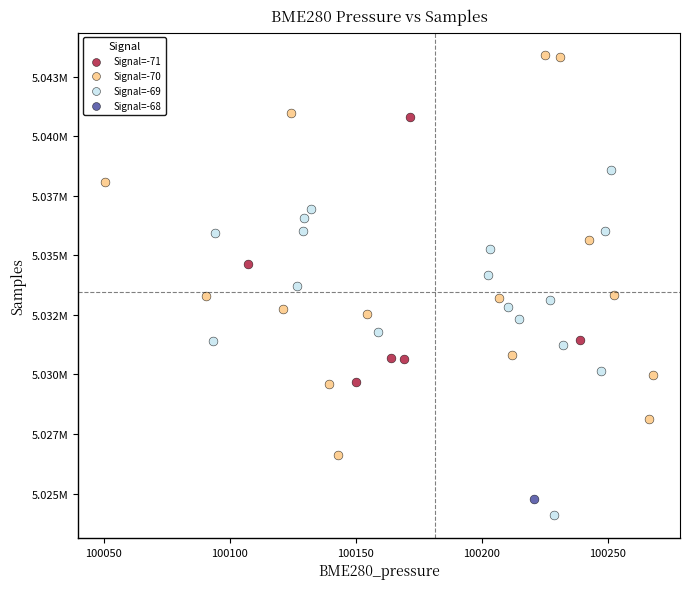

Which series reaches the maximum Y coordinate?

Signal=-70